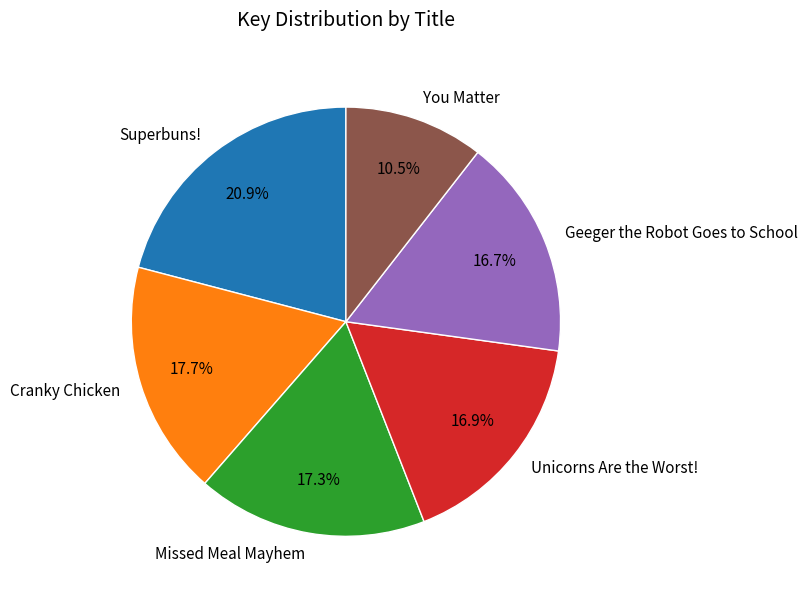

What is the ratio of the value at Missed Meal Mayhem to the value at Unicorns Are the Worst!?

1.0